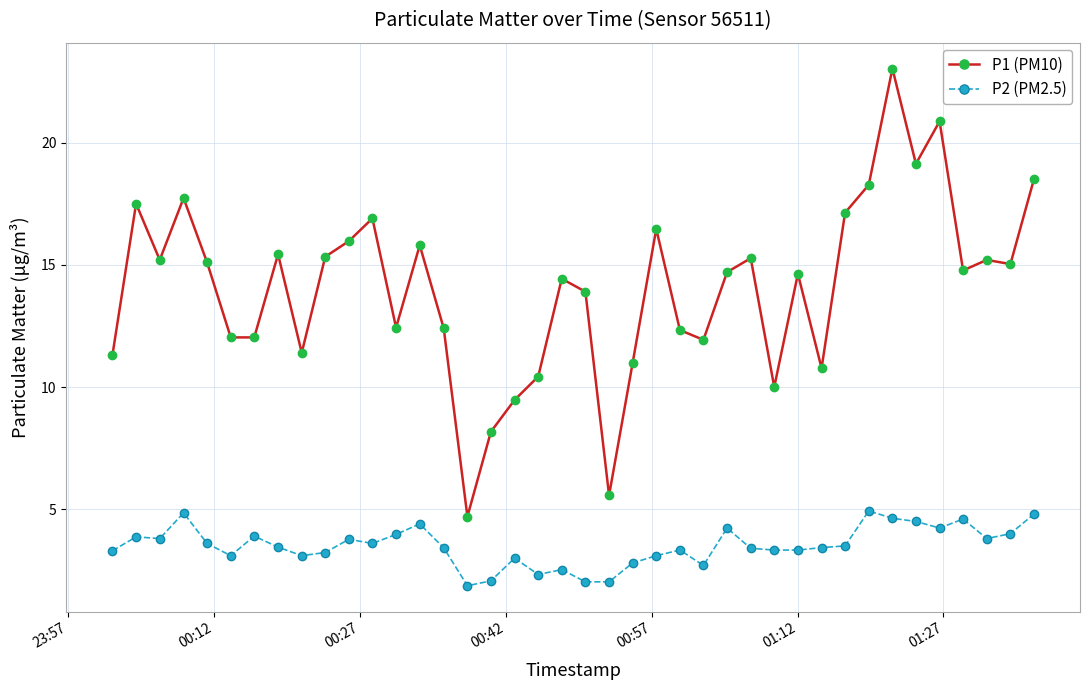

Which series has the widest spread of values?

P1 (PM10)